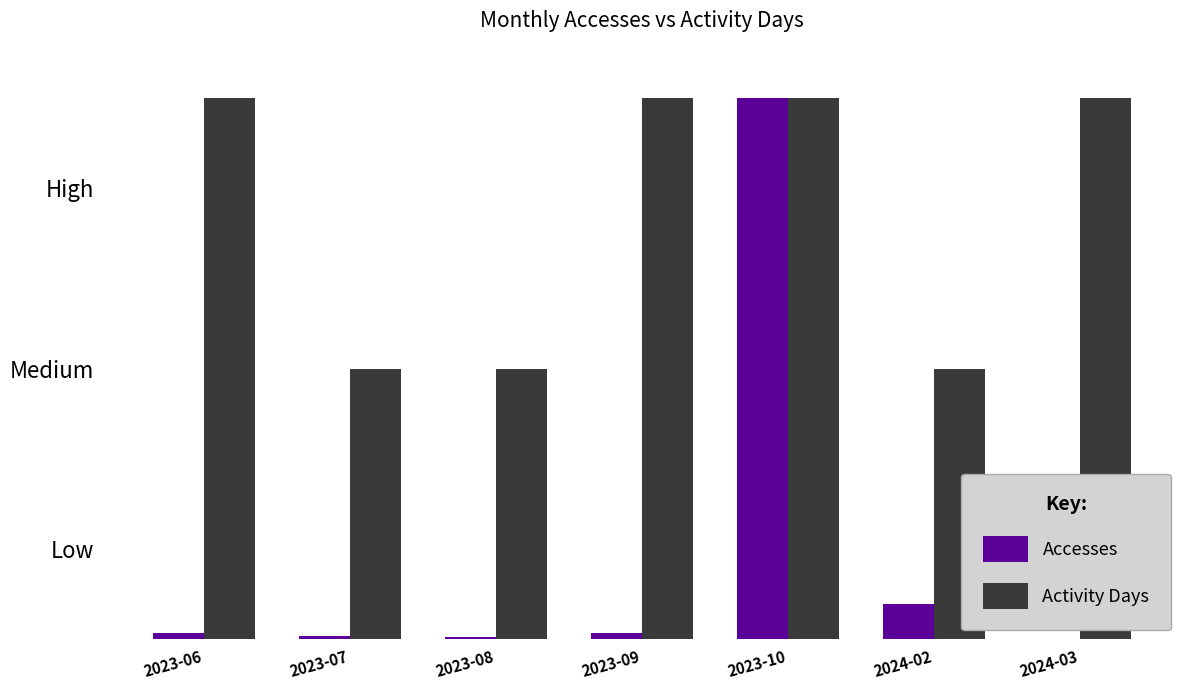

What is the label of the 3rd bar from the left?

2023-08